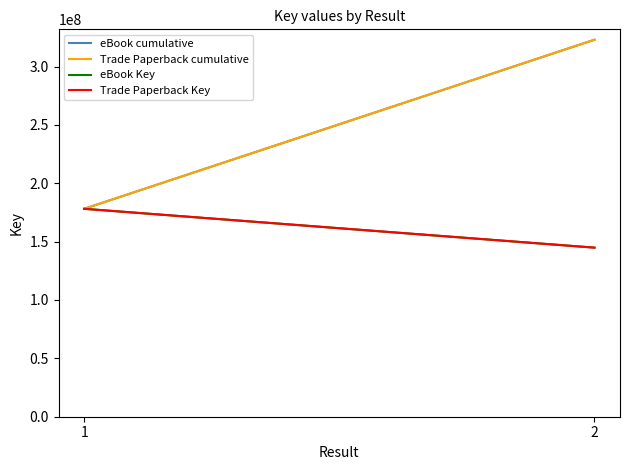

How many lines are shown in the chart?

4